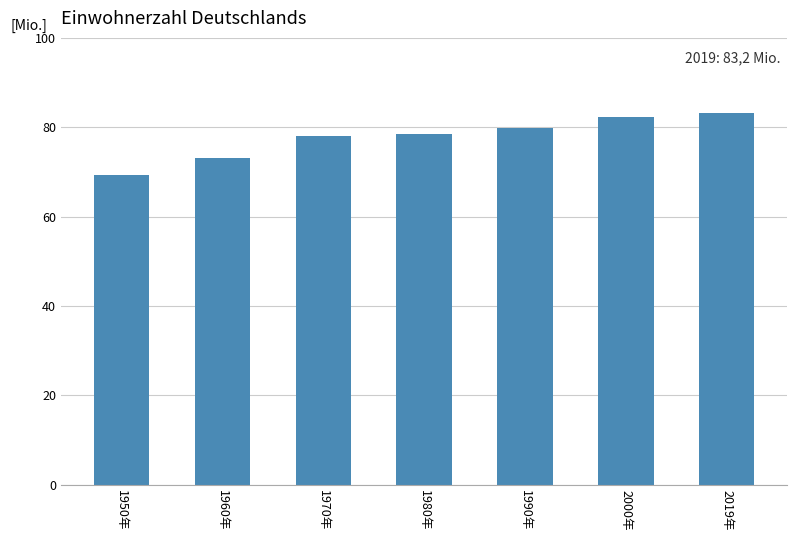

At which category does the chart reach its minimum across all series?

1950年